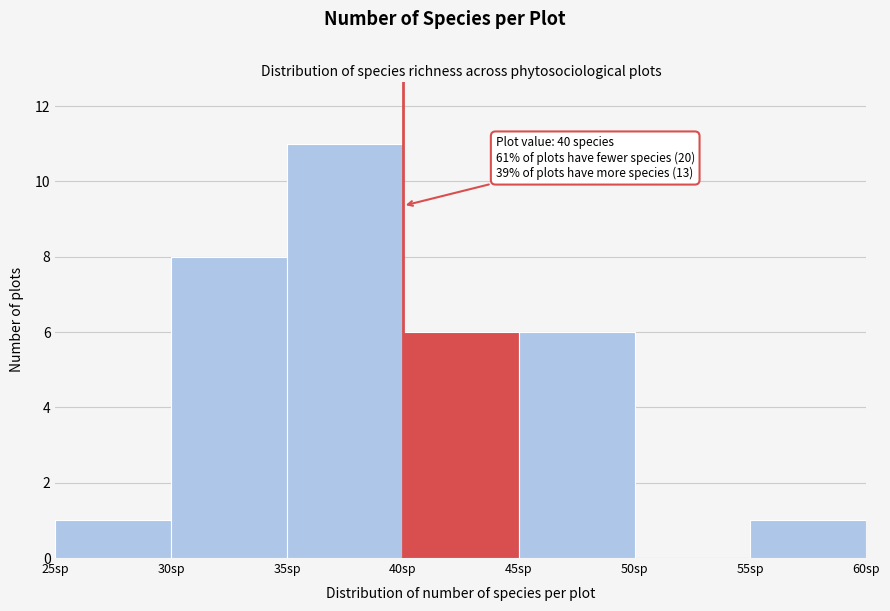

Which range on the x-axis has the tallest bar?

35 to 40